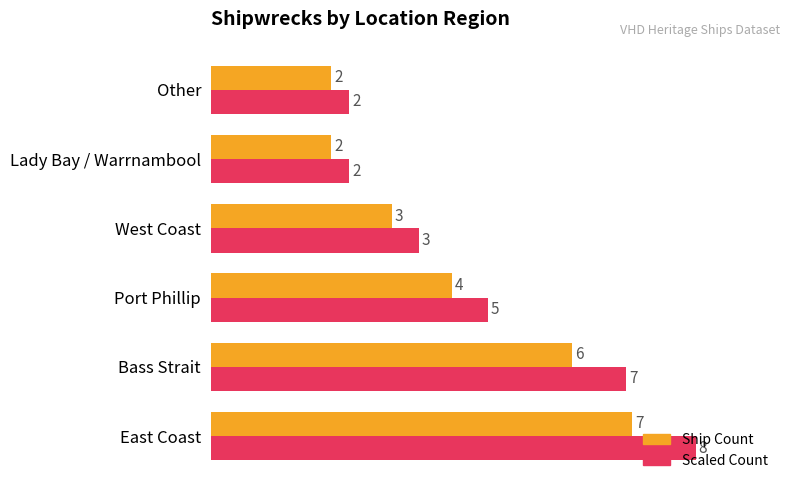

Which series changed the most between East Coast and Other?

Scaled Count